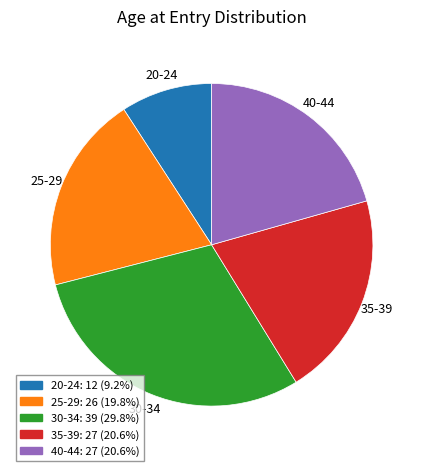

Do 40-44: 27 (20.6%) and 35-39: 27 (20.6%) together represent more than half of the pie?

No